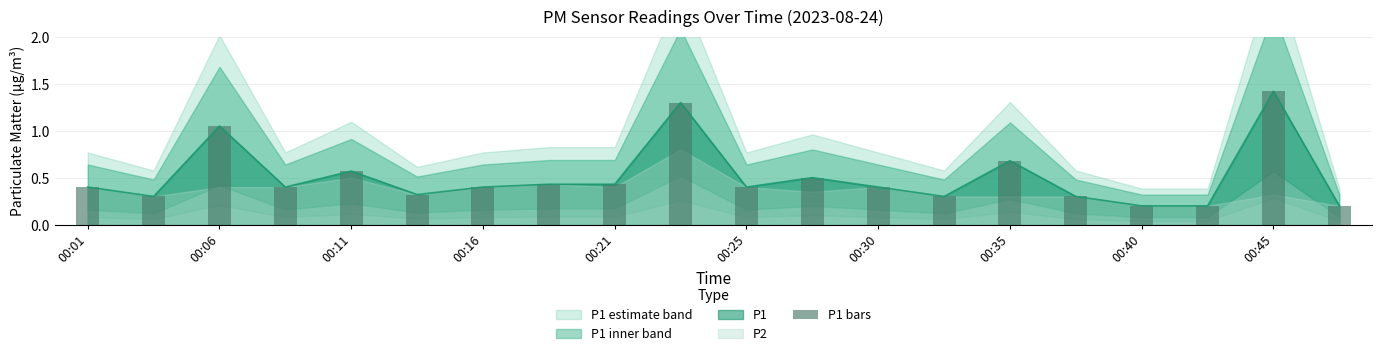

What is the greatest value displayed?

1.4